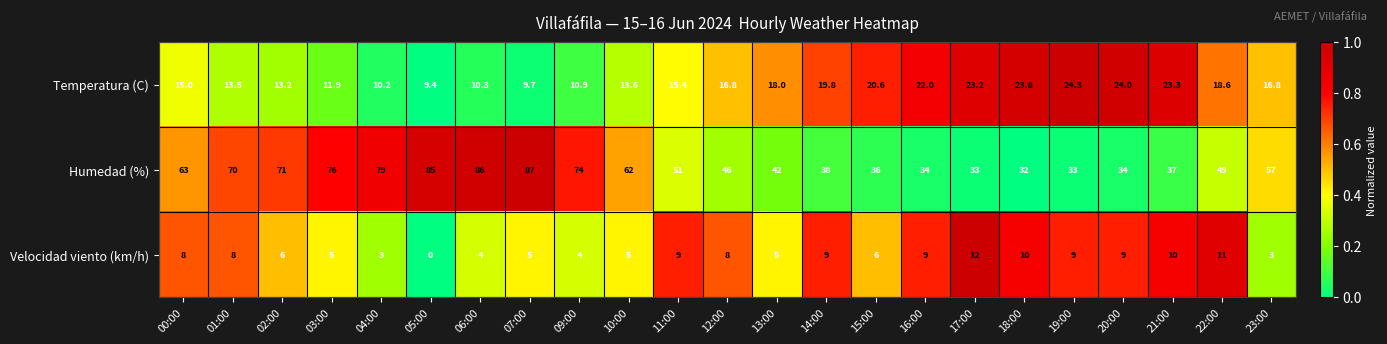

At how many categories does at least one series exceed 0?

23